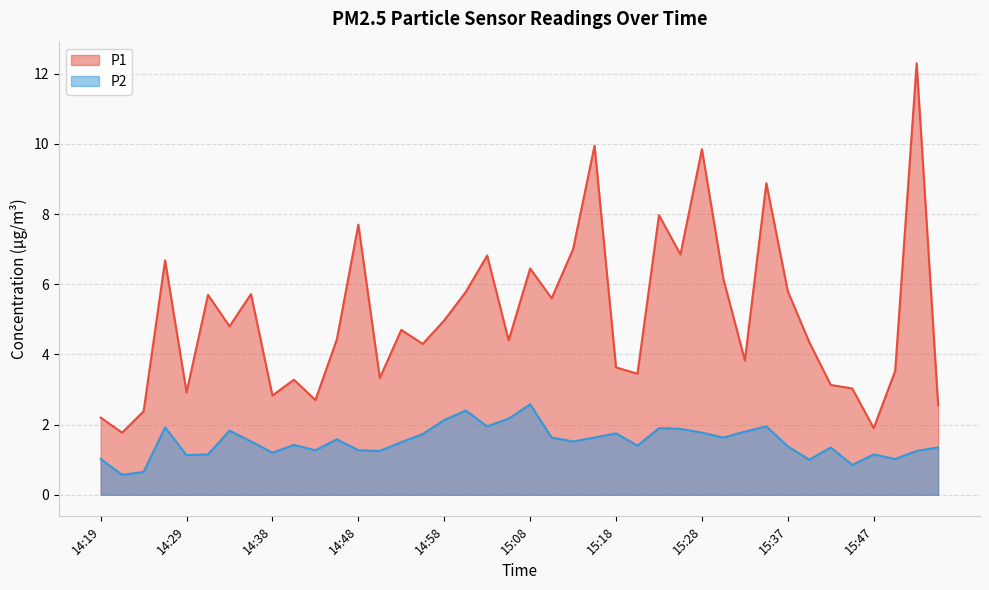

What is the difference between the maximum and minimum values in the P1 series?

10.5